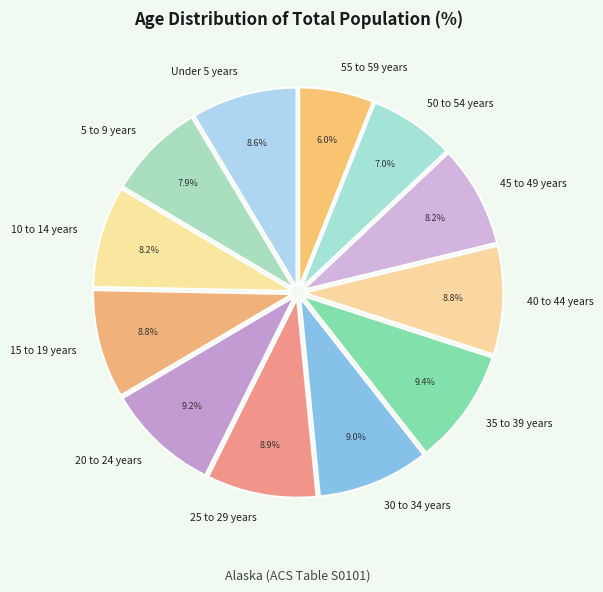

Is there any slice that represents more than half of the pie?

No